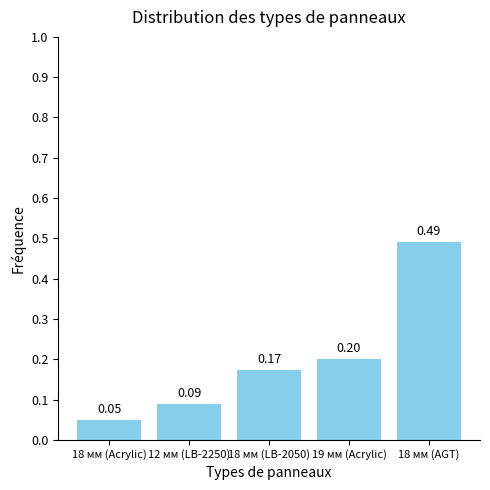

Which label corresponds to the largest value in the chart?

18 мм (AGT)